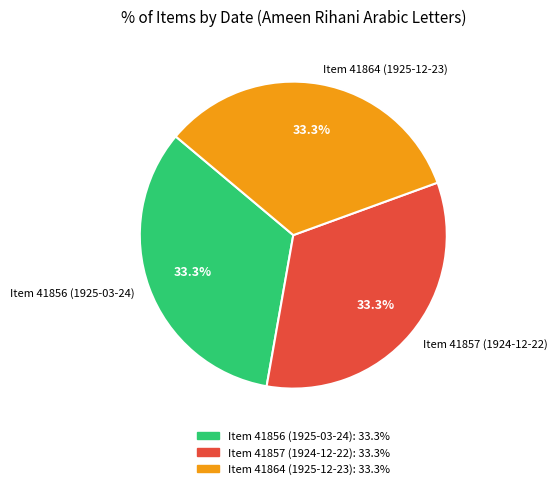

What is the ratio of the value at Item 41856 (1925-03-24) to the value at Item 41857 (1924-12-22)?

1.0